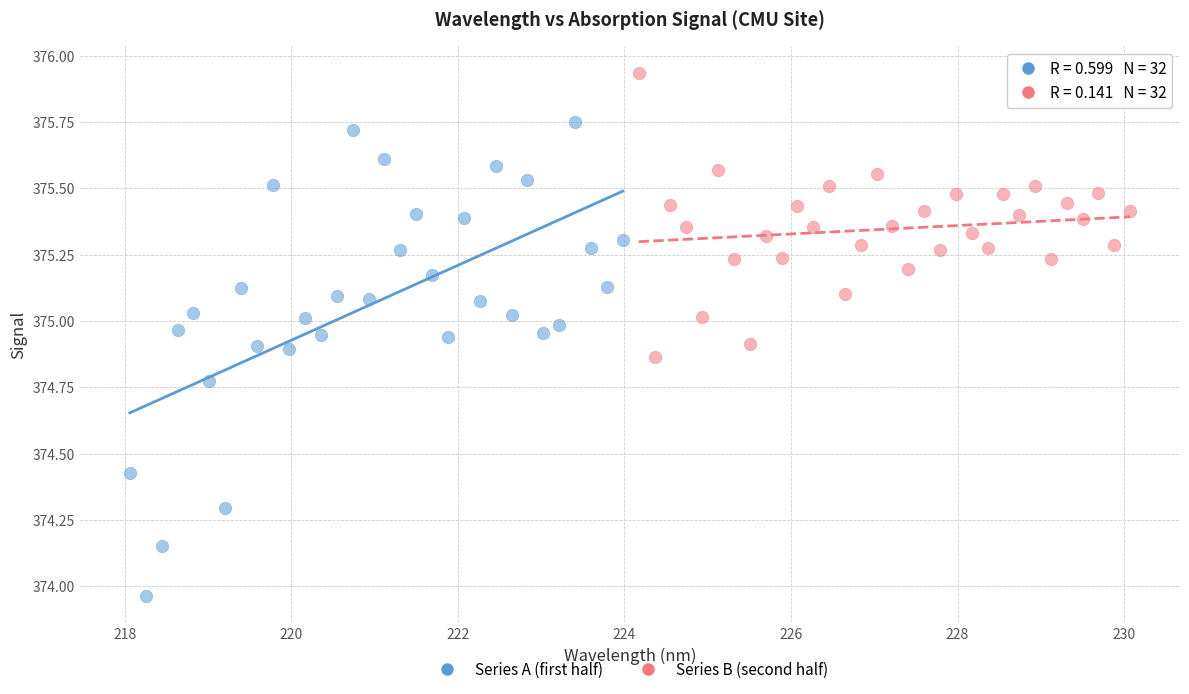

Which series contains the lowest Y value?

Series A (first half)